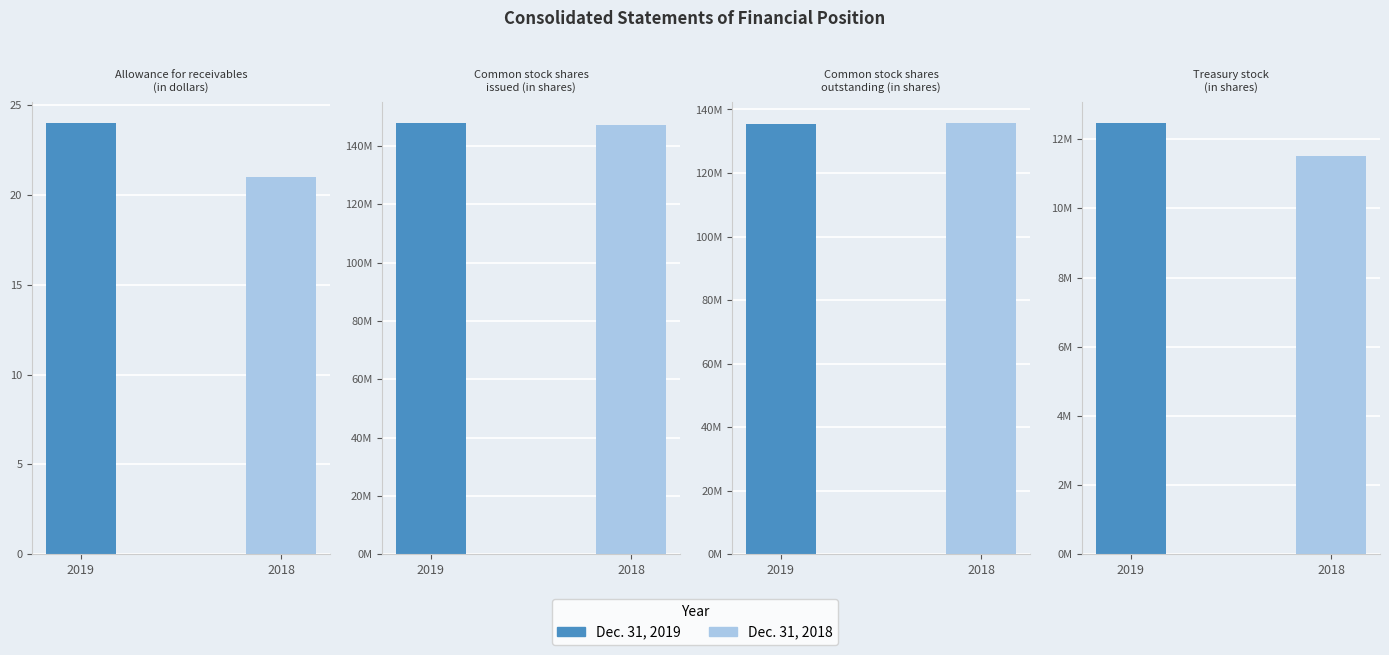

What position from the left is Allowance for receivables
(in dollars)?

1